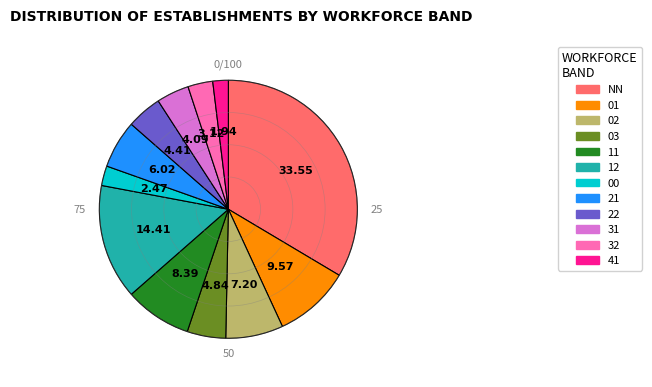

Which slice is the smallest?

41